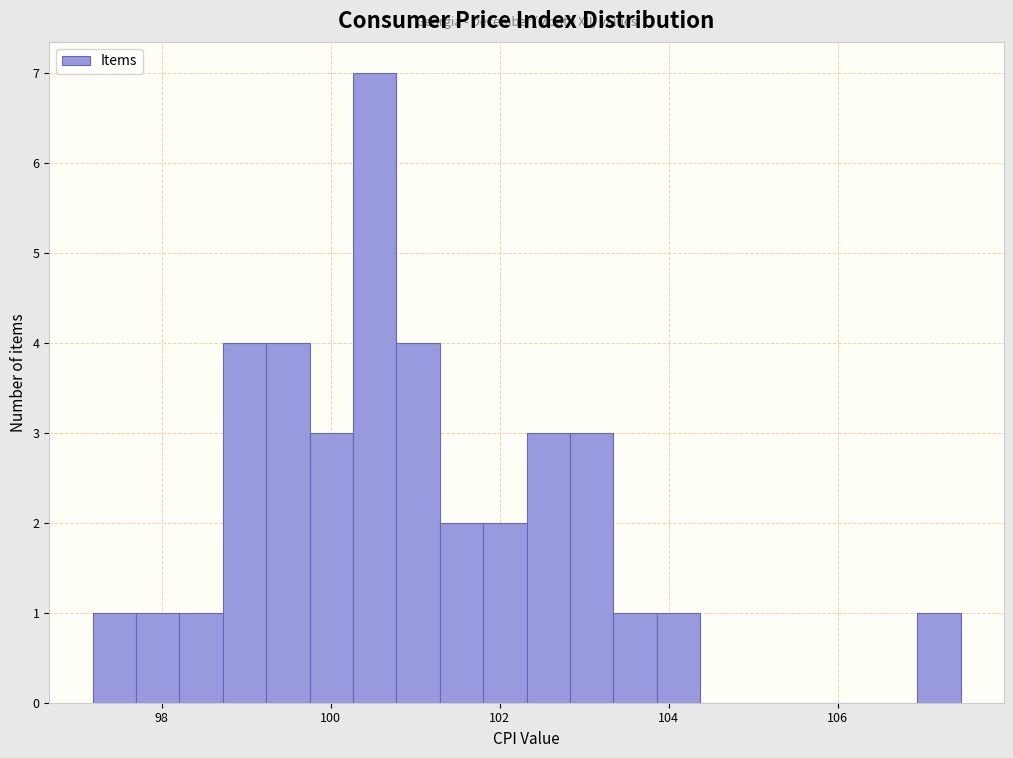

Read against the x-axis, roughly where is the centre of the tallest bar?

100.6